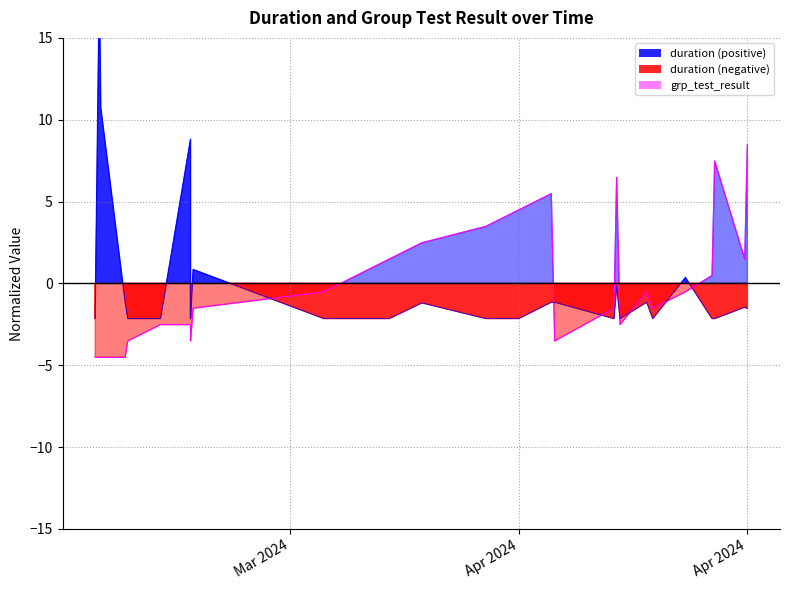

Reading left to right, transcribe all the data shown in this chart.

grp_test_result (line): -4.5	-4.5	-4.5	-4.5	-3.5	-2.5	-2.5	-3.5	-1.5	-0.5	0.5	1.5	2.5	3.5	4.5	5.5	-3.5	-1.5	6.5	-2.5	-0.5	-1.5	-0.5	0.5	7.5	1.5	8.5
duration (line): -2.2	18.3	10.7	-1.2	-2.2	-2.2	8.8	-2.2	0.8	-2.2	-2.2	-2.2	-1.2	-2.2	-2.2	-1.2	-1.2	-2.2	-0.2	-2.2	-1.2	-2.2	0.4	-2.2	-2.2	-1.5	-1.5